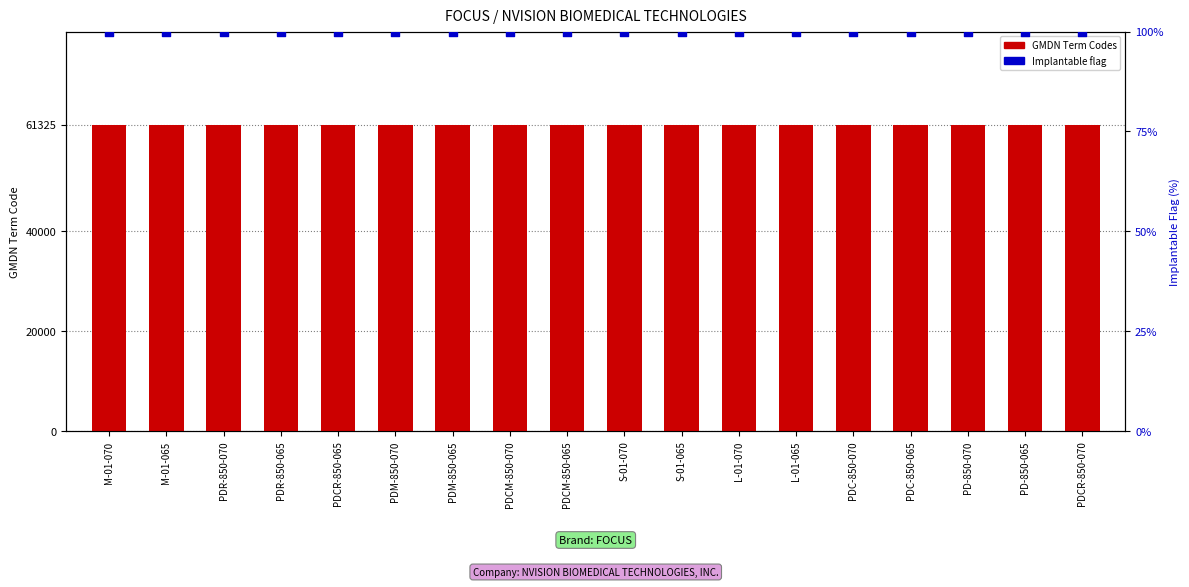

What is the total value across all series at PDCR-850-070?

61425